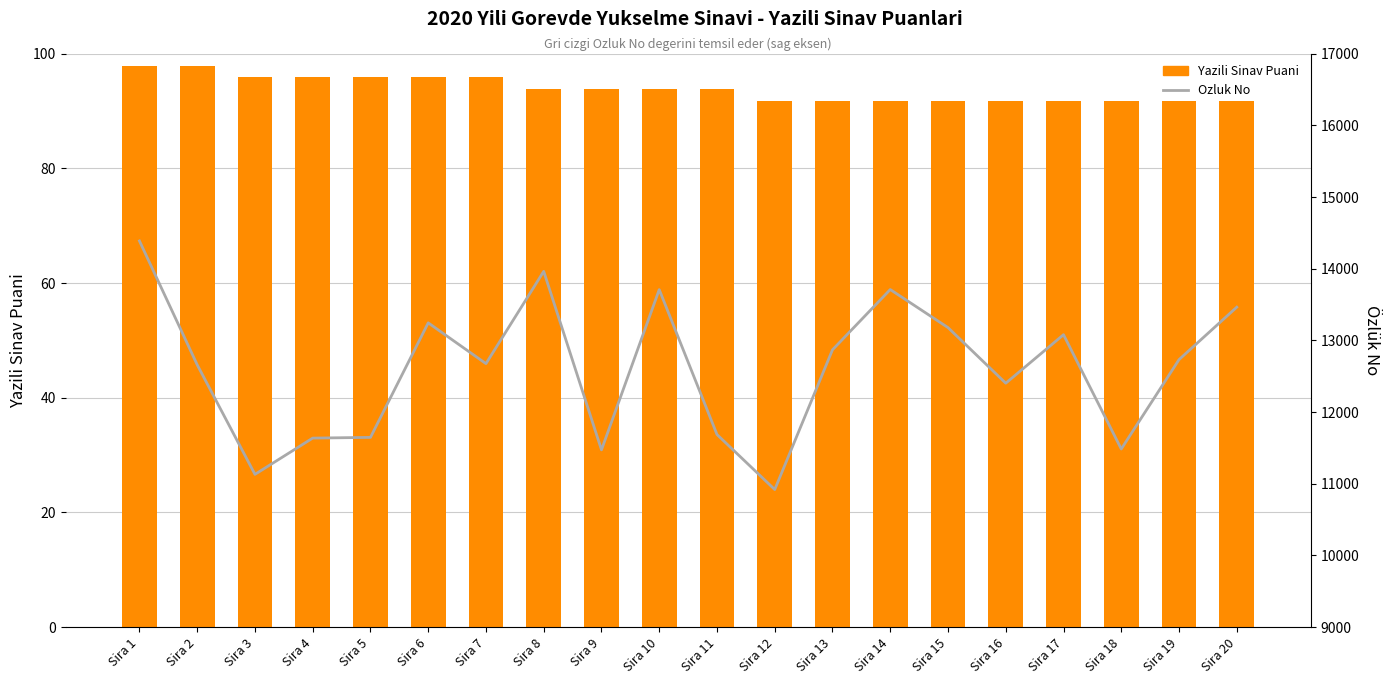

Where is Yazili Sinav Puani nearest to the value 94?

Sira 8